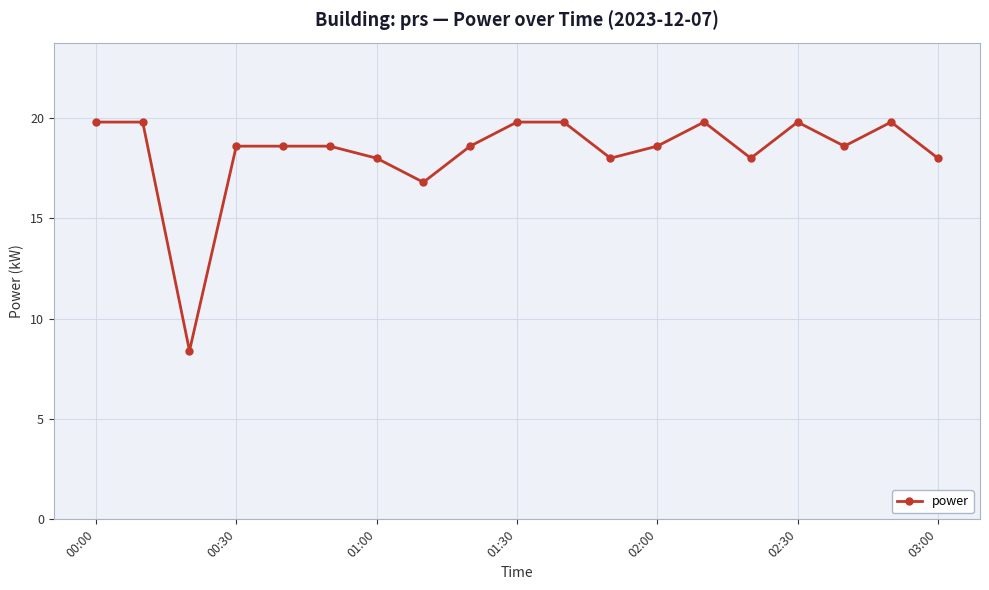

What is the maximum value shown in the chart?

19.8